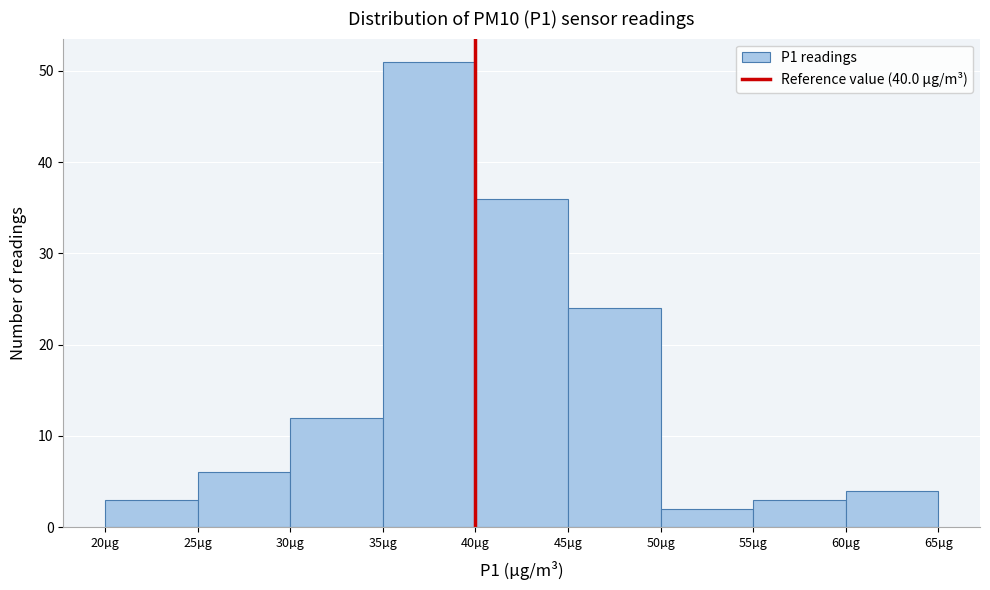

Reading left to right, list every bar in this chart as the range it spans on the x-axis followed by its height. The values are not printed on the chart, so give them approximately, as read against the axis.

20 to 25: 3
25 to 30: 6
30 to 35: 12
35 to 40: 51
40 to 45: 36
45 to 50: 24
50 to 55: 2
55 to 60: 3
60 to 65: 4